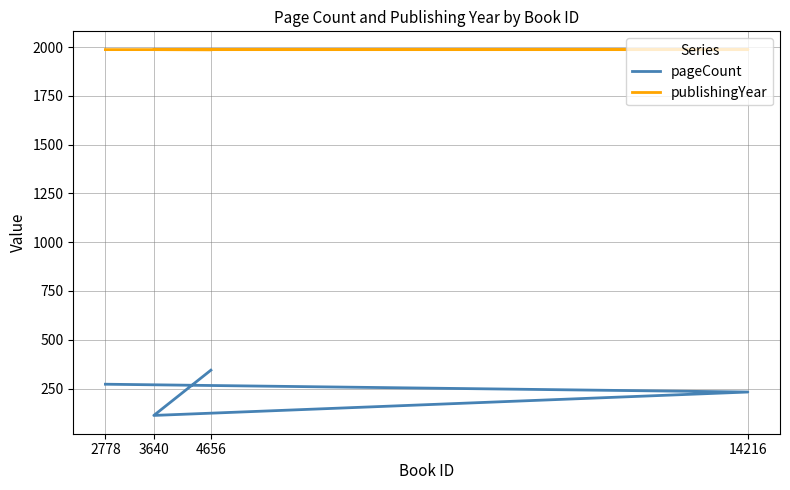

Is it true that publishingYear equals 3312 at 14216?

False